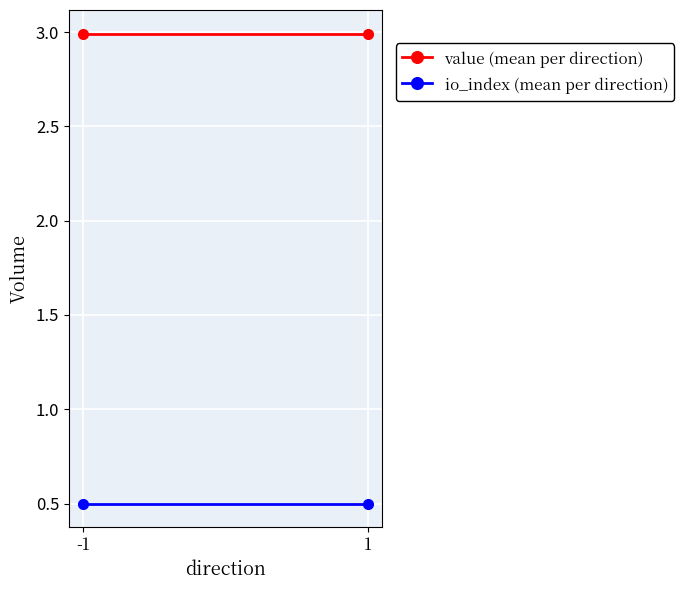

Which series has the largest range (max minus min)?

value (mean per direction)